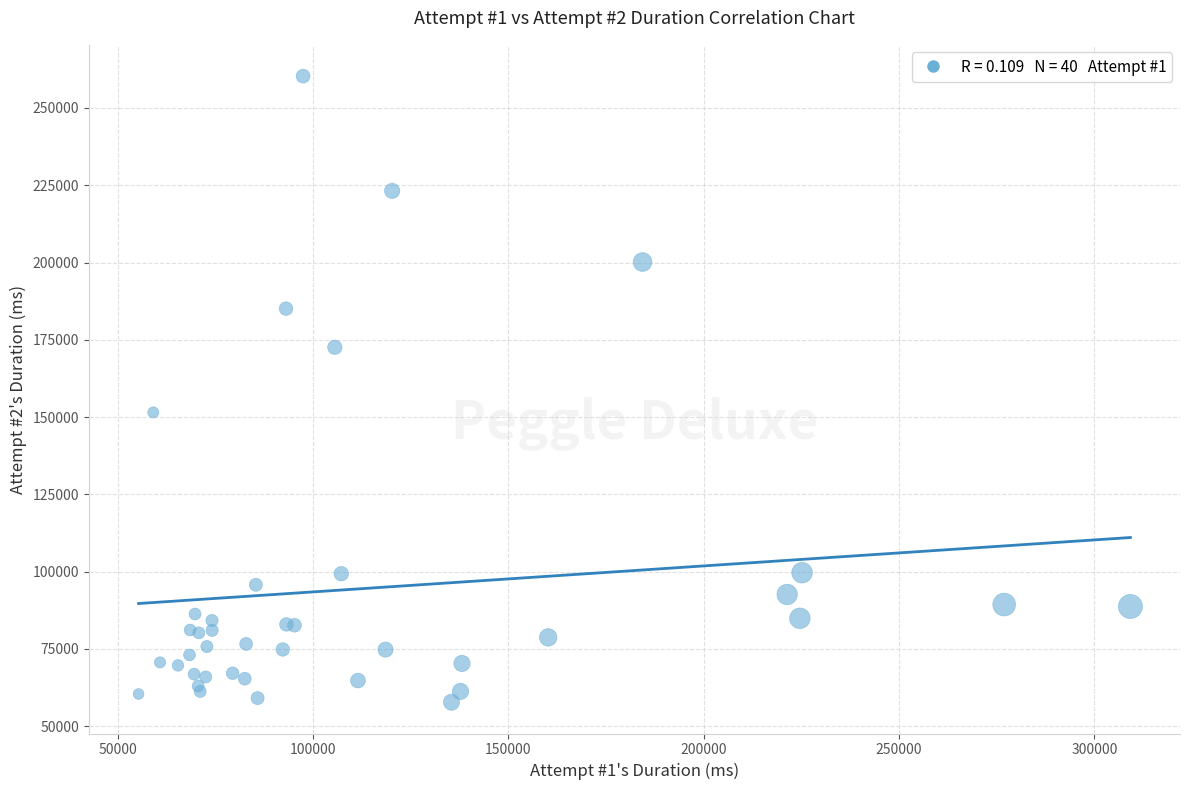

What Y value in the scatter plot is closest to 159031?

151503